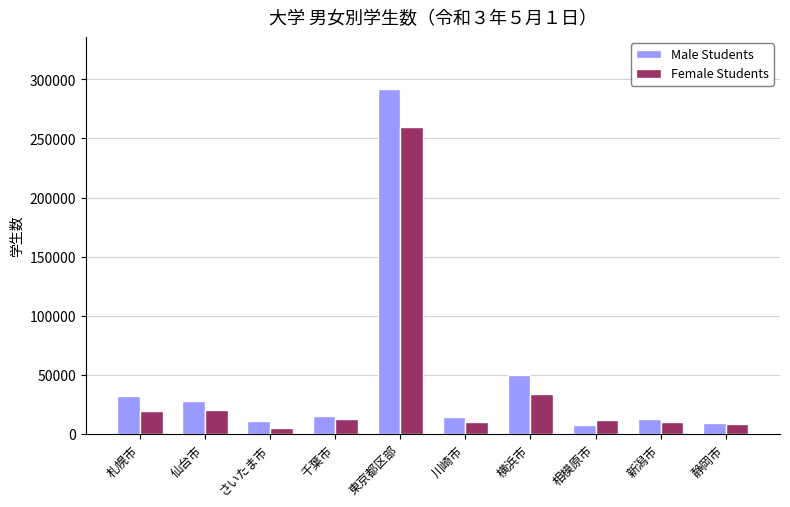

The Female Students series shows 259504 at 東京都区部. True or false?

True